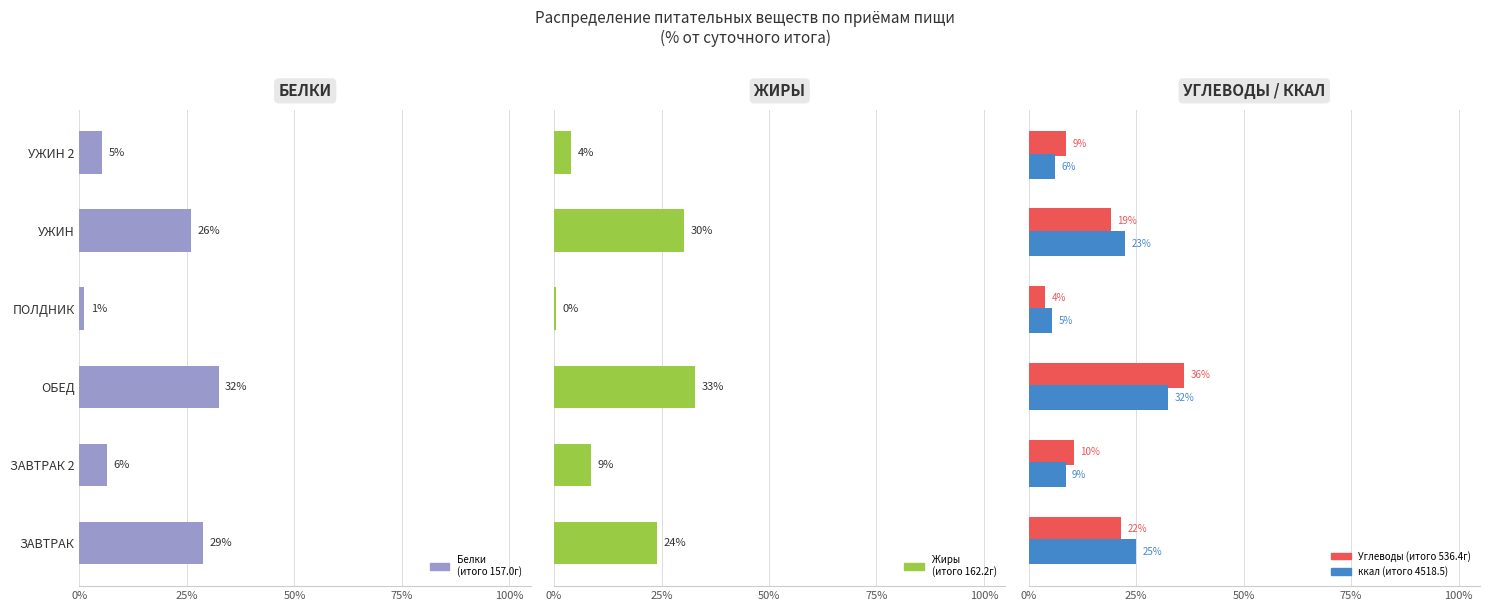

Which series has the largest total across all categories?

Углеводы